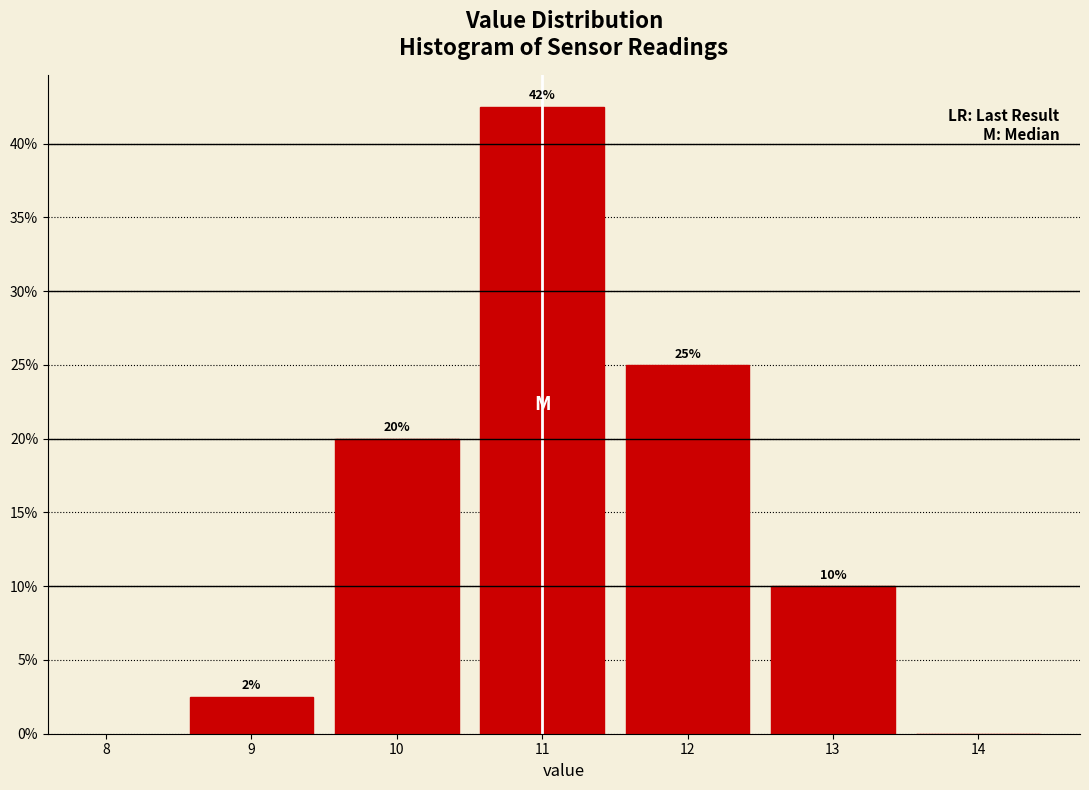

Over which range of the x-axis is the bar tallest?

10.5 to 11.5